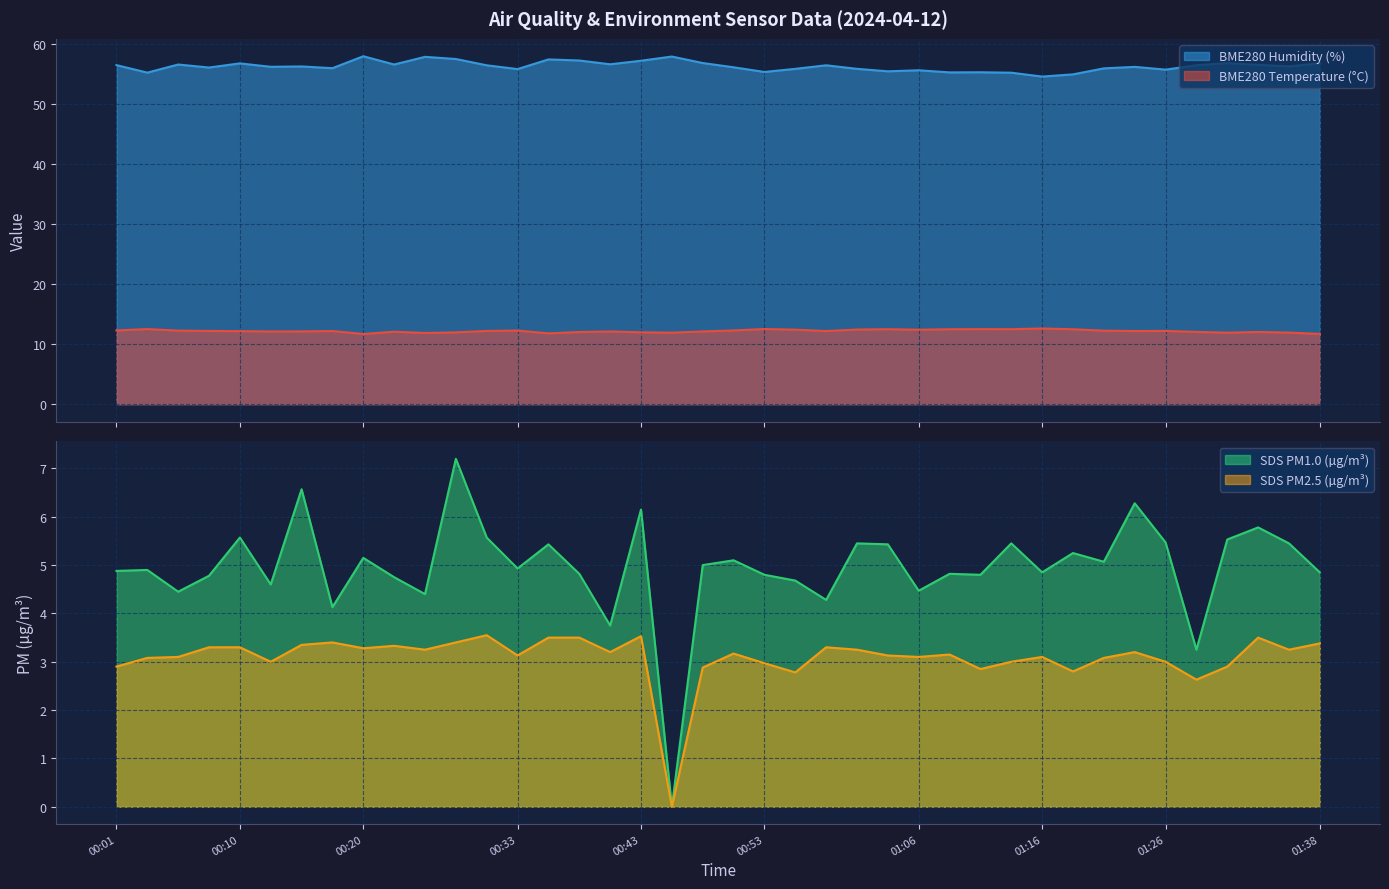

What is the difference between the maximum and minimum values in the BME280_temperature series?

0.9